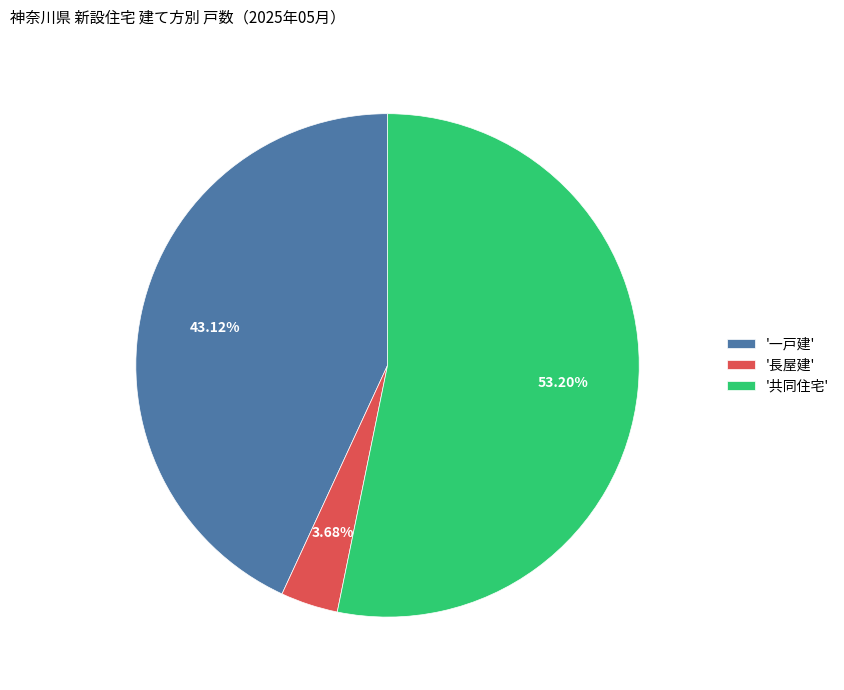

Which category has the smallest portion of the pie?

'長屋建'